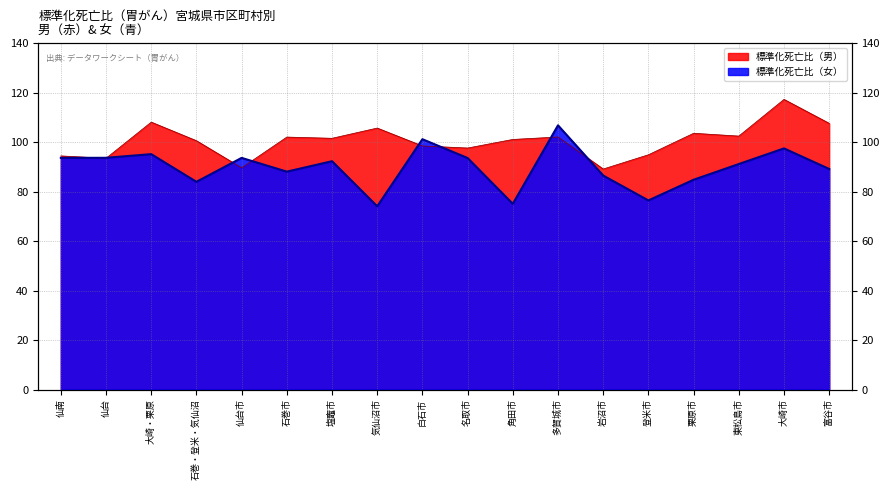

Which series ends up on top after the final intersection of 標準化死亡比（男） and 標準化死亡比（女）?

標準化死亡比（男）